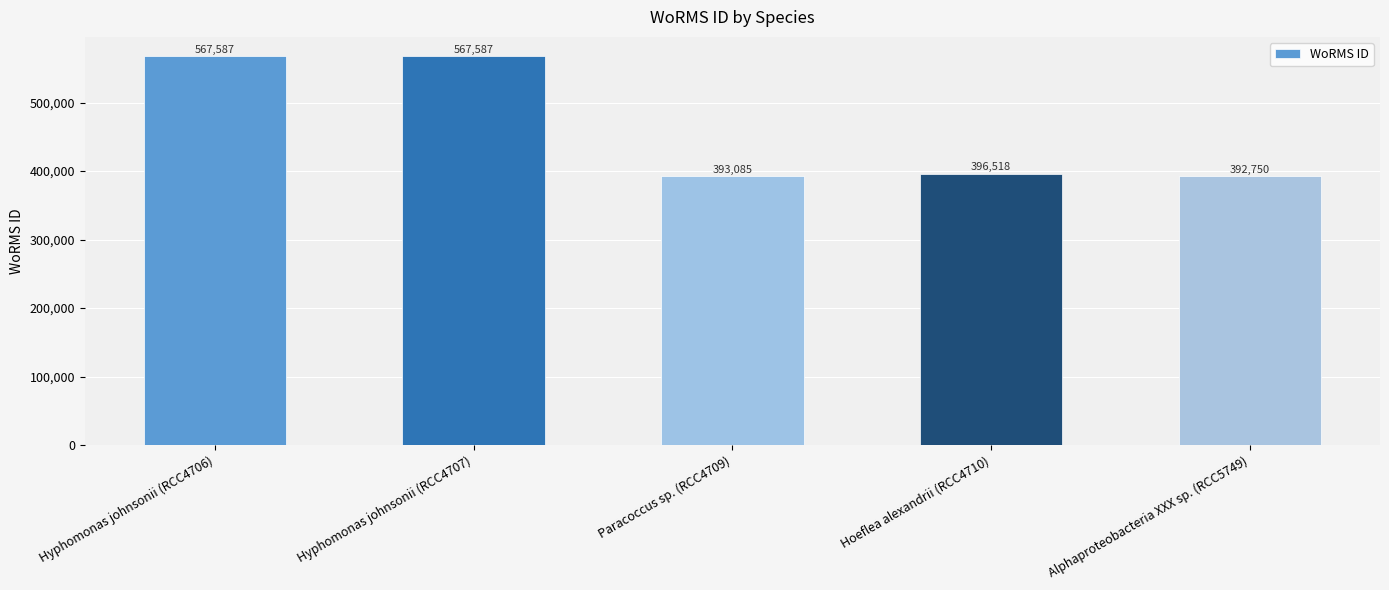

What is the label of the 1st bar from the left?

Hyphomonas johnsonii (RCC4706)